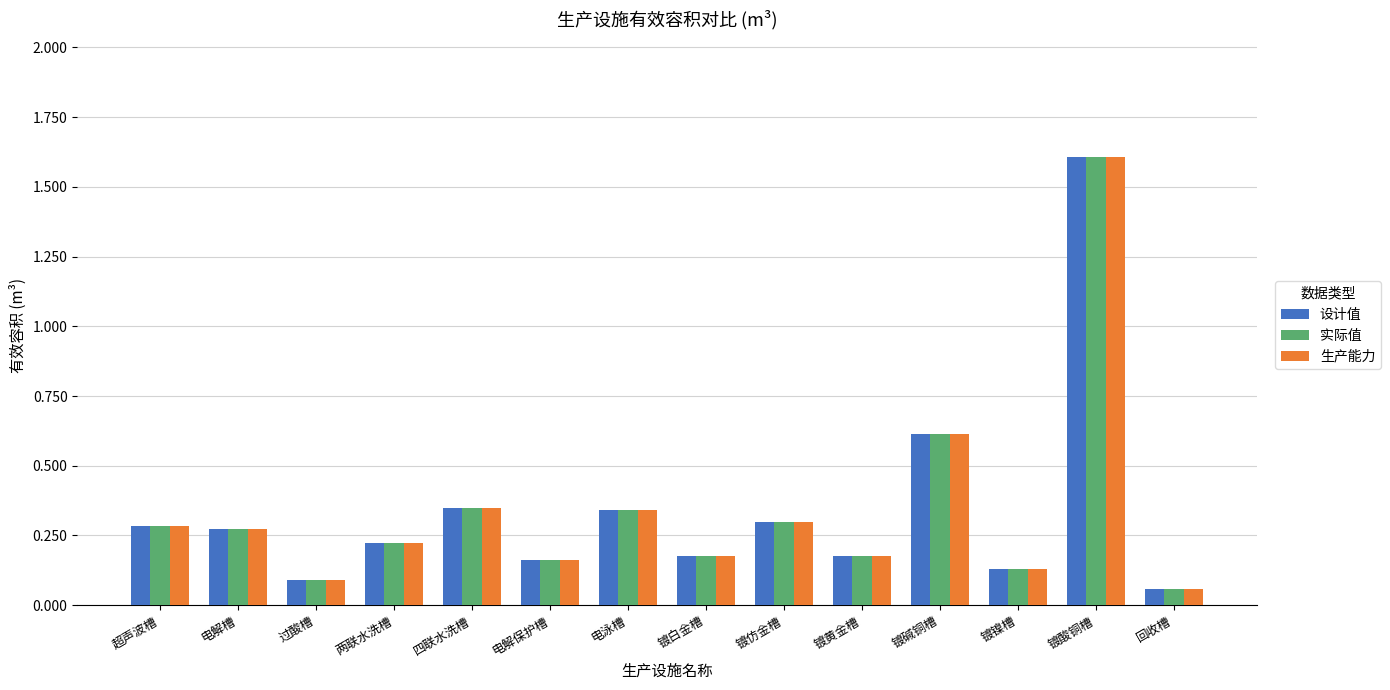

The 设计值 series shows 0.4 at 电解槽. True or false?

False